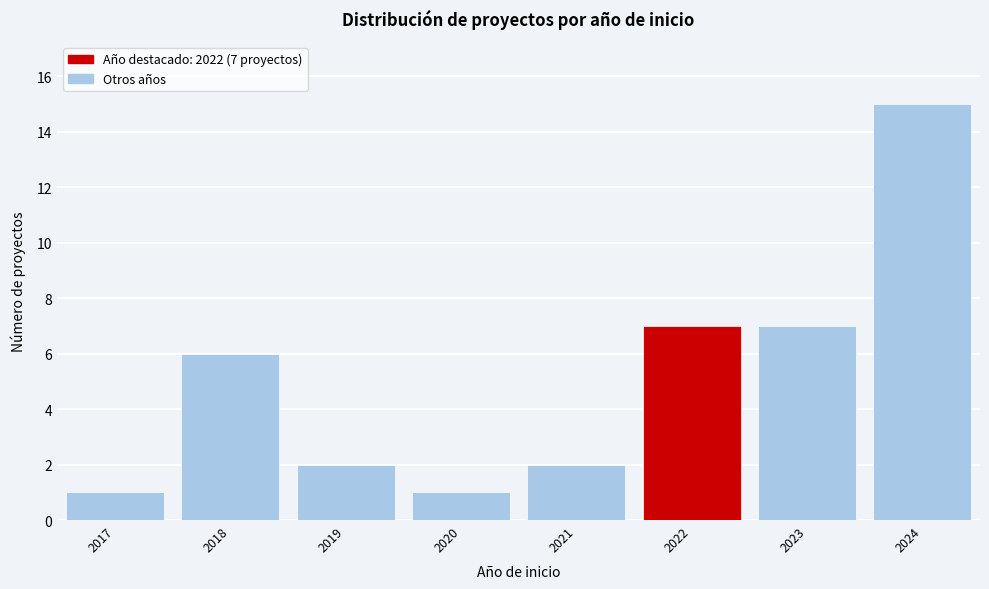

Reading left to right, list all the values displayed in this chart.

1	6	2	1	2	7	7	15